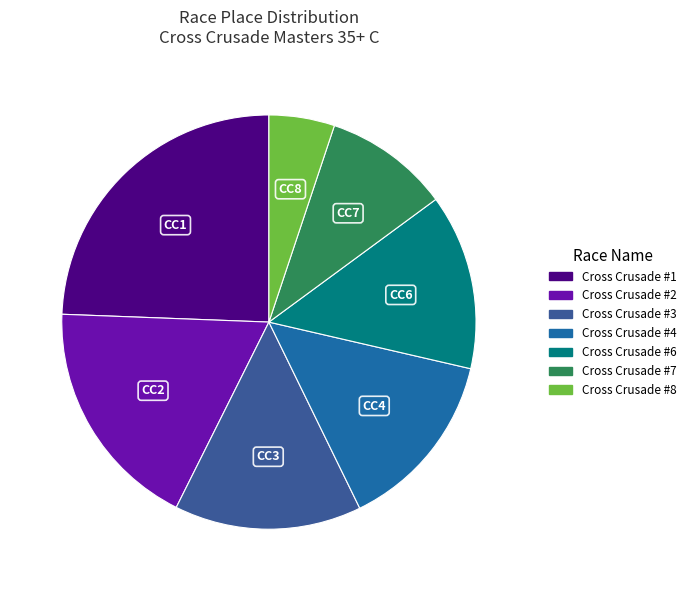

The Cross Crusade #2 slice represents 4% of the pie. True or false?

False